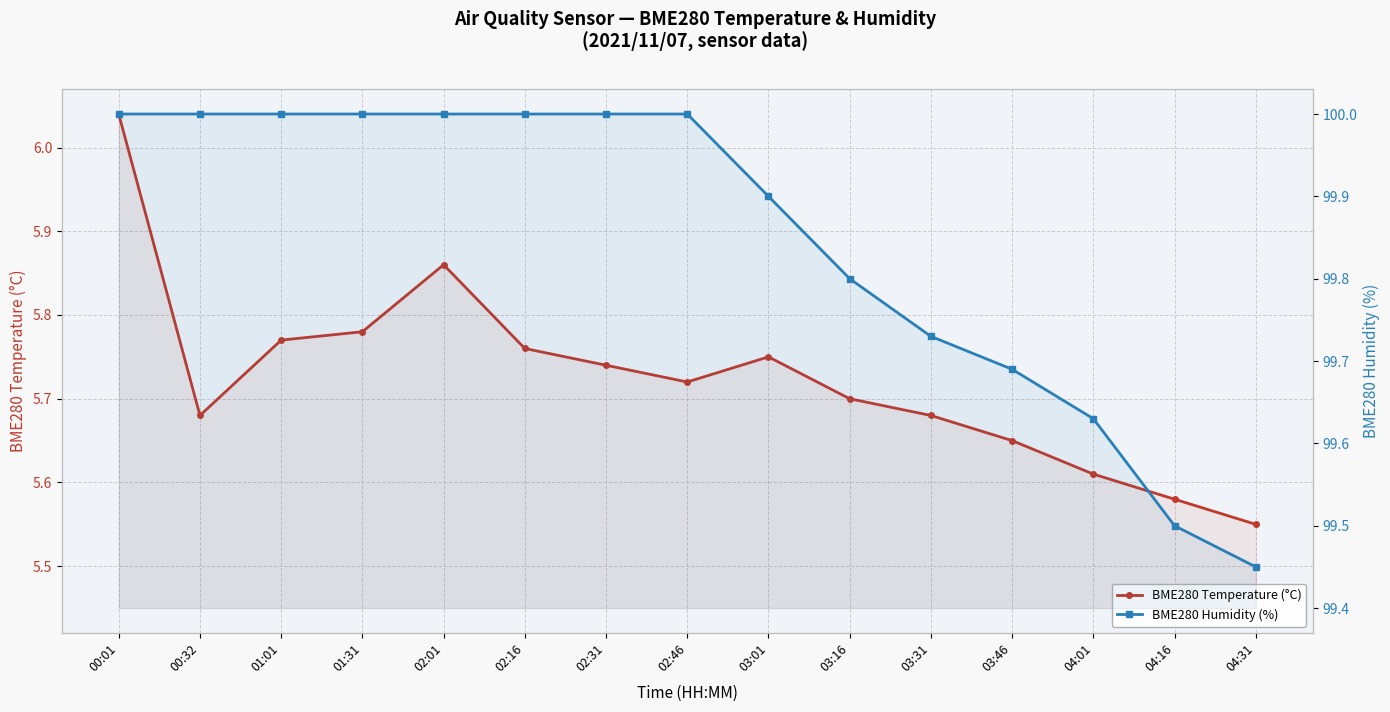

The value of BME280 Temperature (°C) at 00:32 is 7.8. True or false?

False